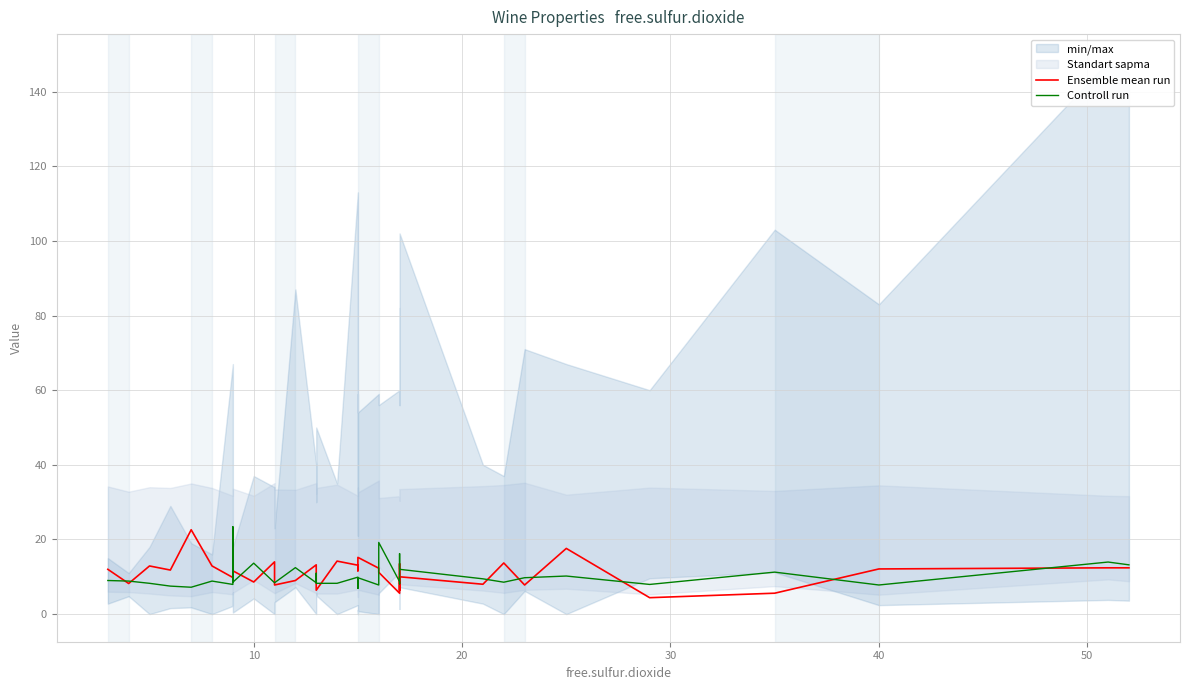

List the series in order of their overall mean, lowest first.

Controll run, Ensemble mean run